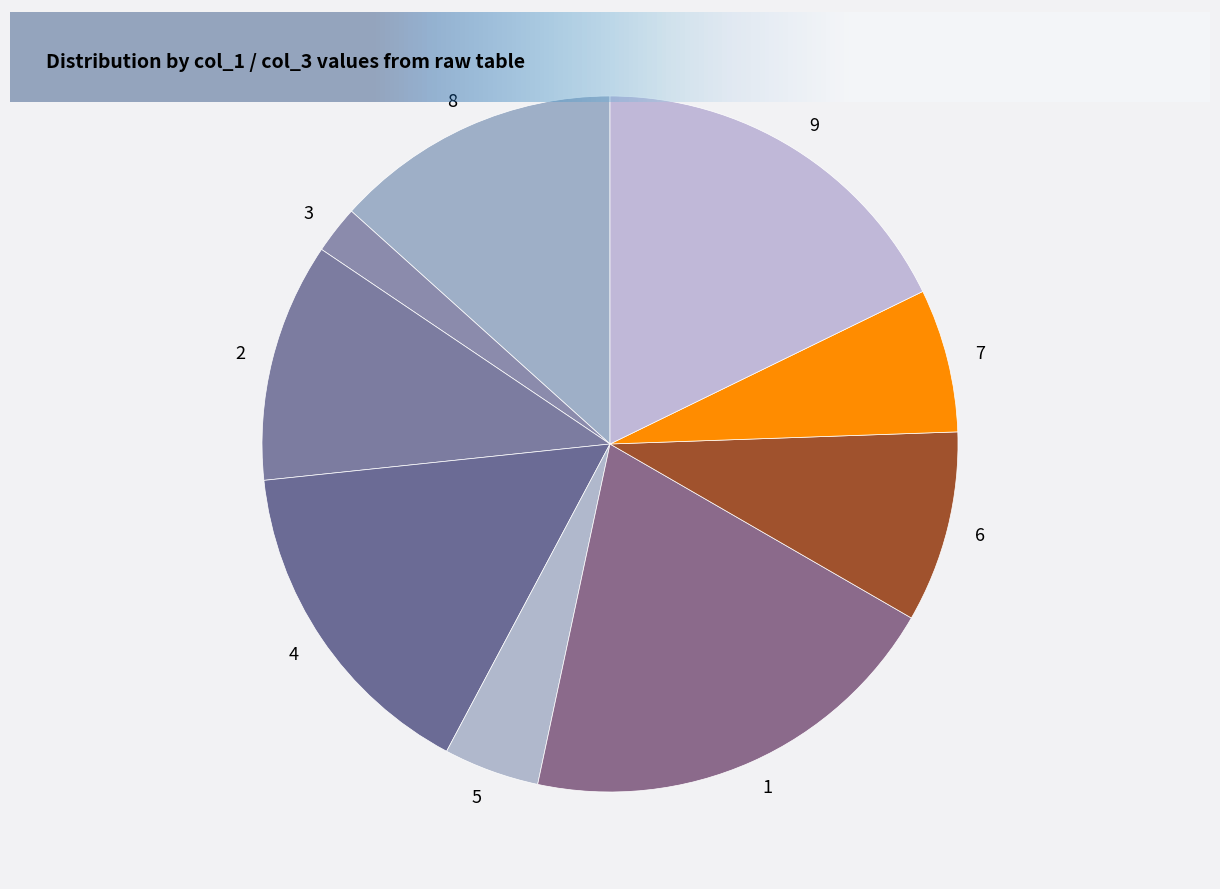

The 6 slice represents 9% of the pie. True or false?

True